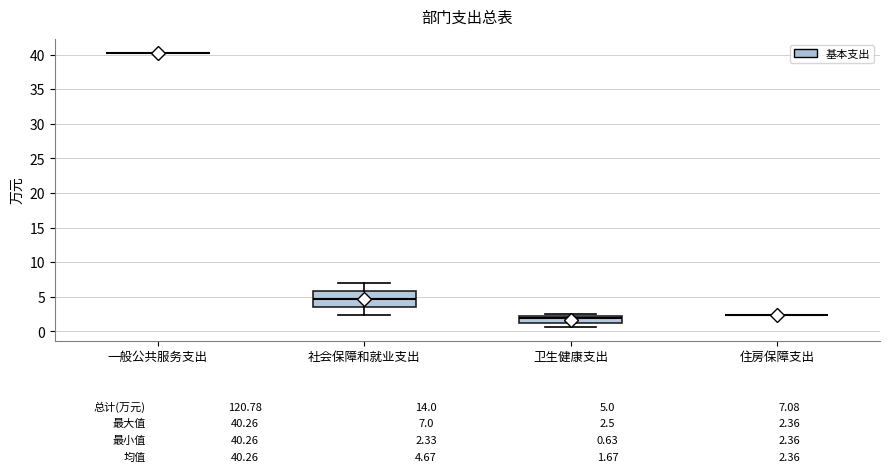

Comparing the boxes themselves (not the whiskers), which one is the tallest?

社会保障和就业支出